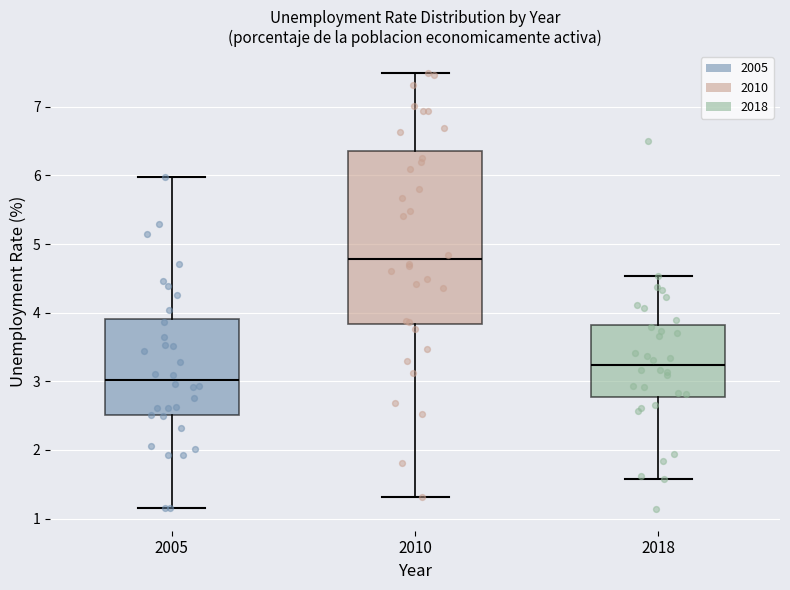

Reading left to right, read every box against the y-axis: the position of its median line, the range the box covers, and the ends of its whiskers. The values are not printed on the chart, so give them approximately, as read against the axis.

2005: median 3.0, box 2.5 to 3.9, whiskers 1.2 to 6.0
2010: median 4.8, box 3.8 to 6.3, whiskers 1.3 to 7.5
2018: median 3.2, box 2.8 to 3.8, whiskers 1.6 to 4.5